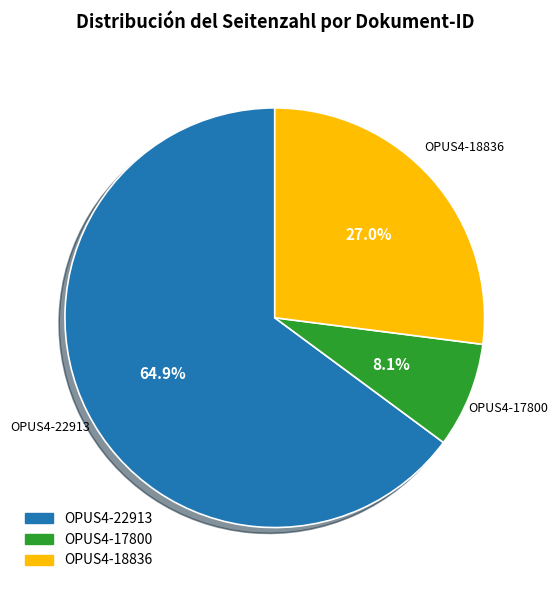

Which has a higher value, OPUS4-18836 or OPUS4-22913?

OPUS4-22913